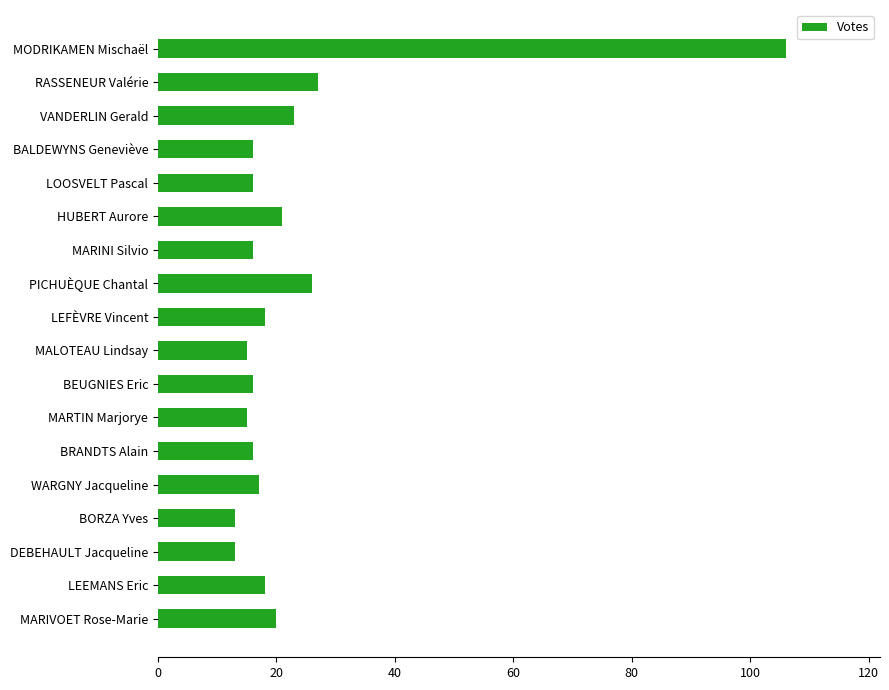

True or false: the data shows 16 at BRANDTS Alain.

True